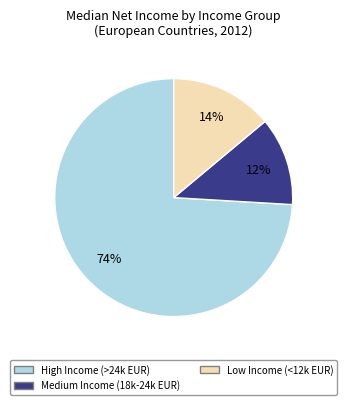

Does any single category account for the majority?

Yes